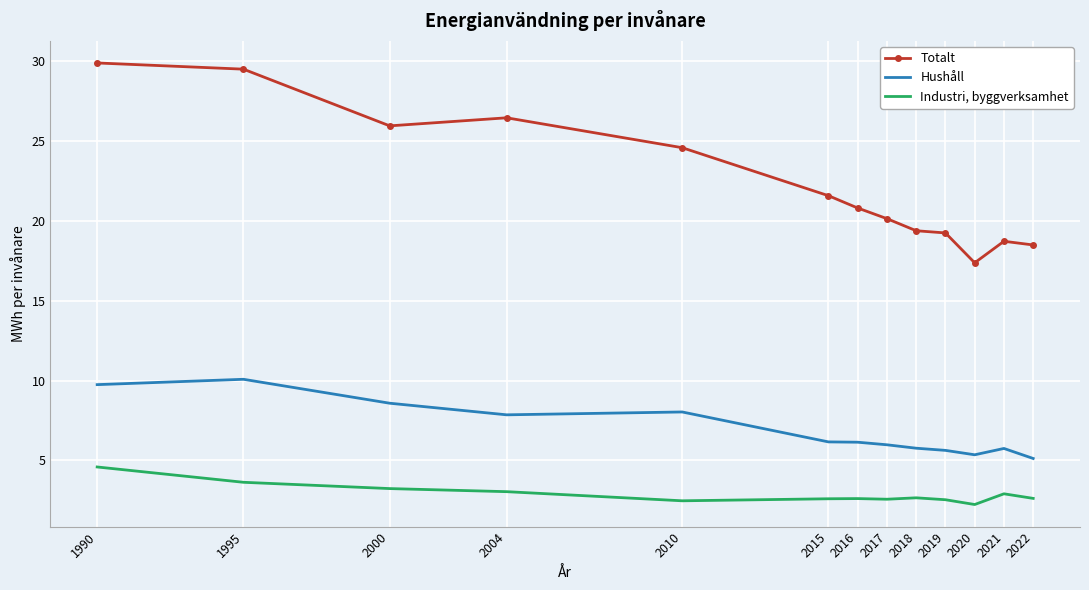

At which category does Hushåll reach its first local peak?

1995